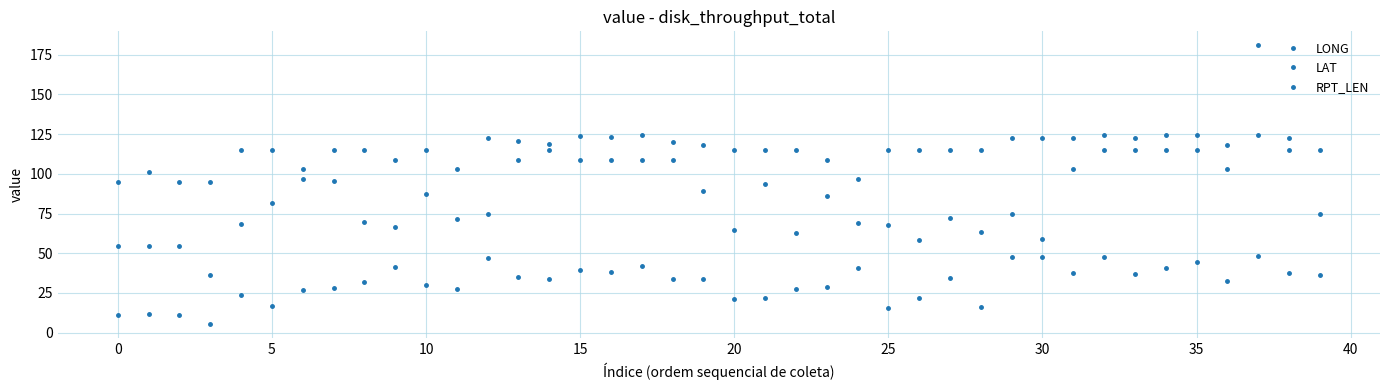

Which series ends up on top after the final intersection of LAT and LONG?

LONG